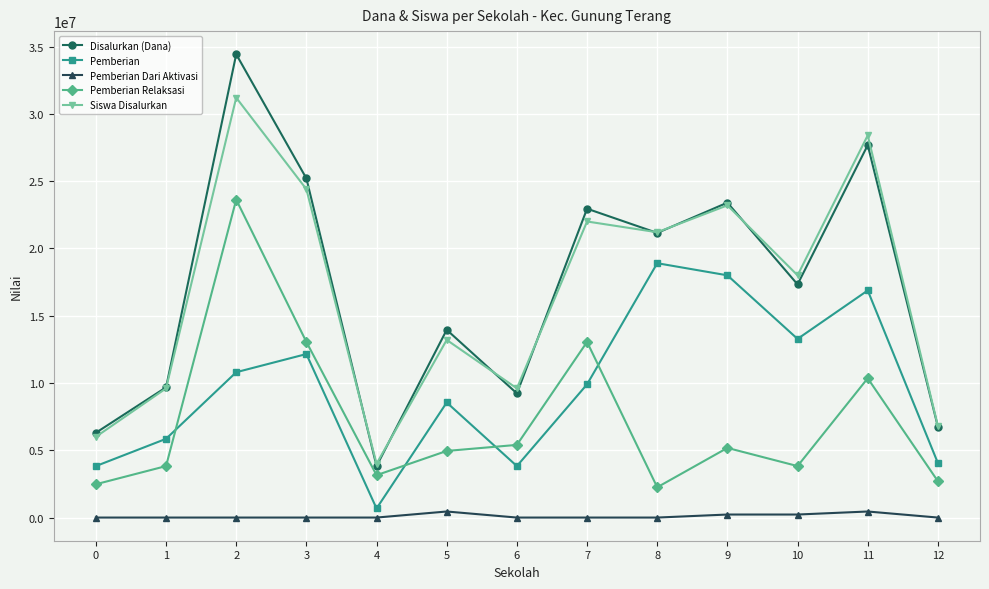

True or false: Disalurkan (Dana) and Pemberian Relaksasi cross at least once.

False